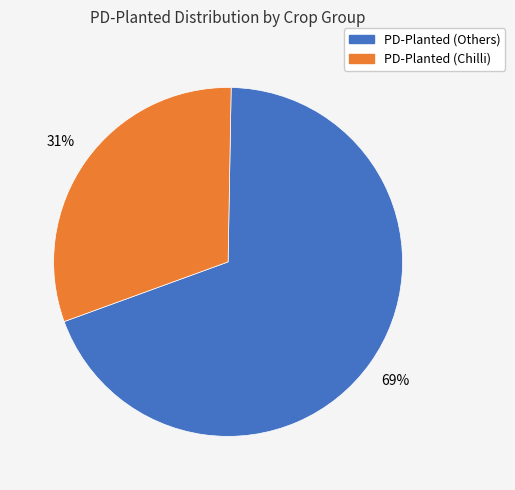

Is there a majority slice in this chart?

Yes